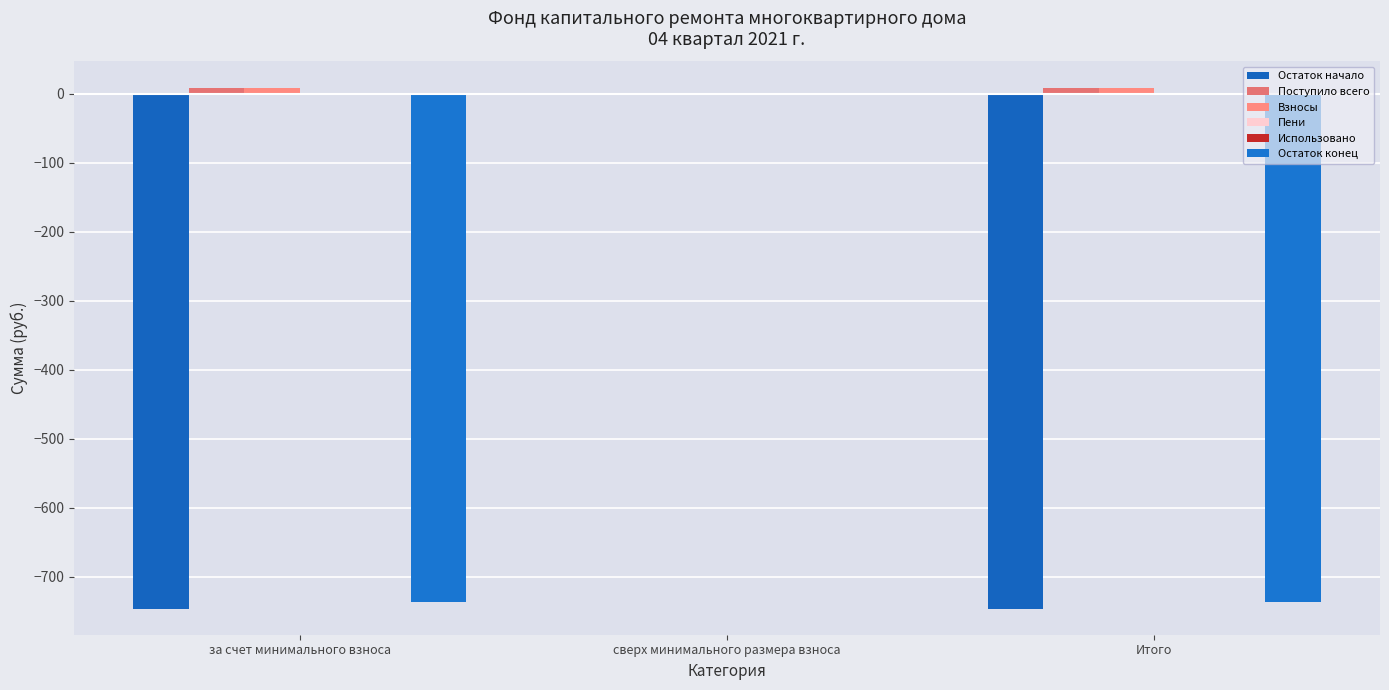

How many values in the Поступило всего series are below 9?

1